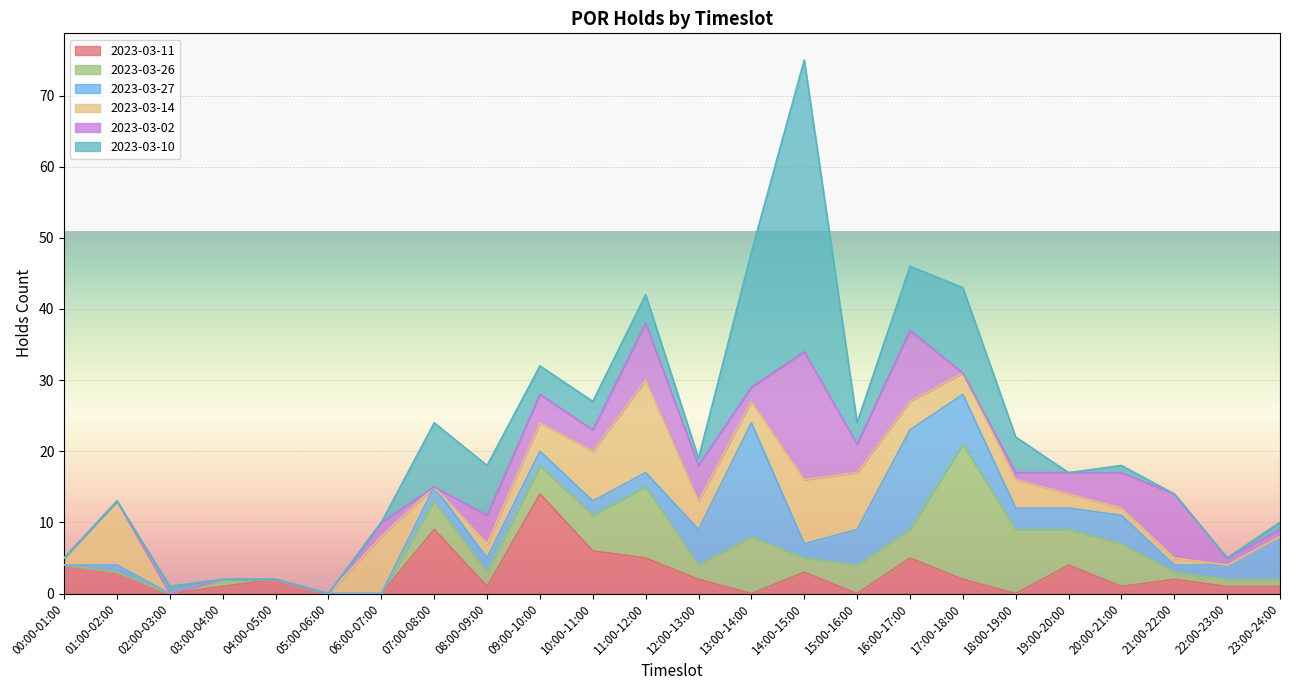

After their last crossing, which series has the higher values: 2023-03-26 or 2023-03-02?

2023-03-02